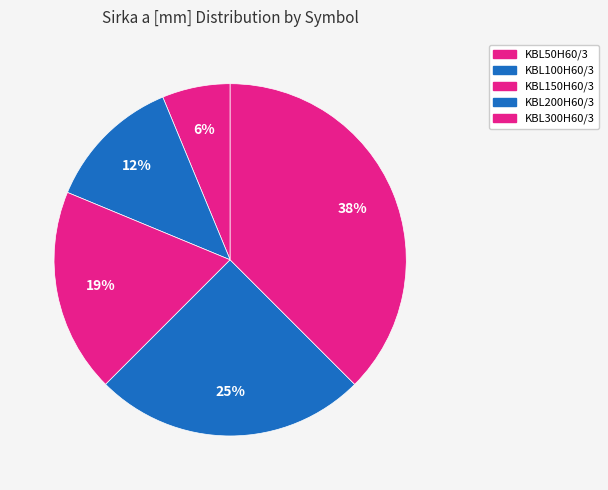

Which category has the smallest portion of the pie?

KBL50H60/3